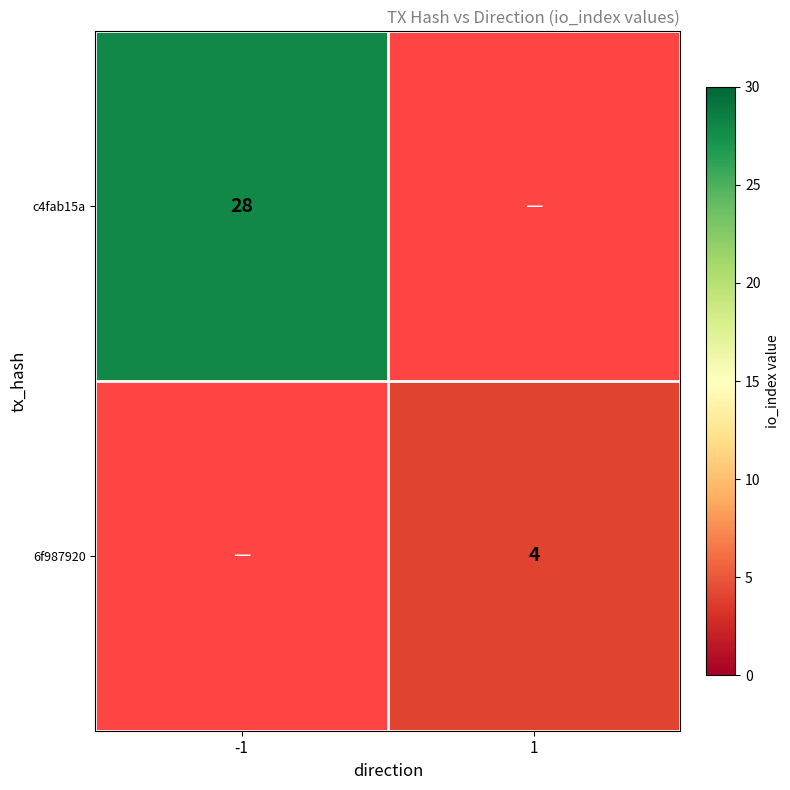

The c4fab15a series shows 28 at -1. True or false?

True